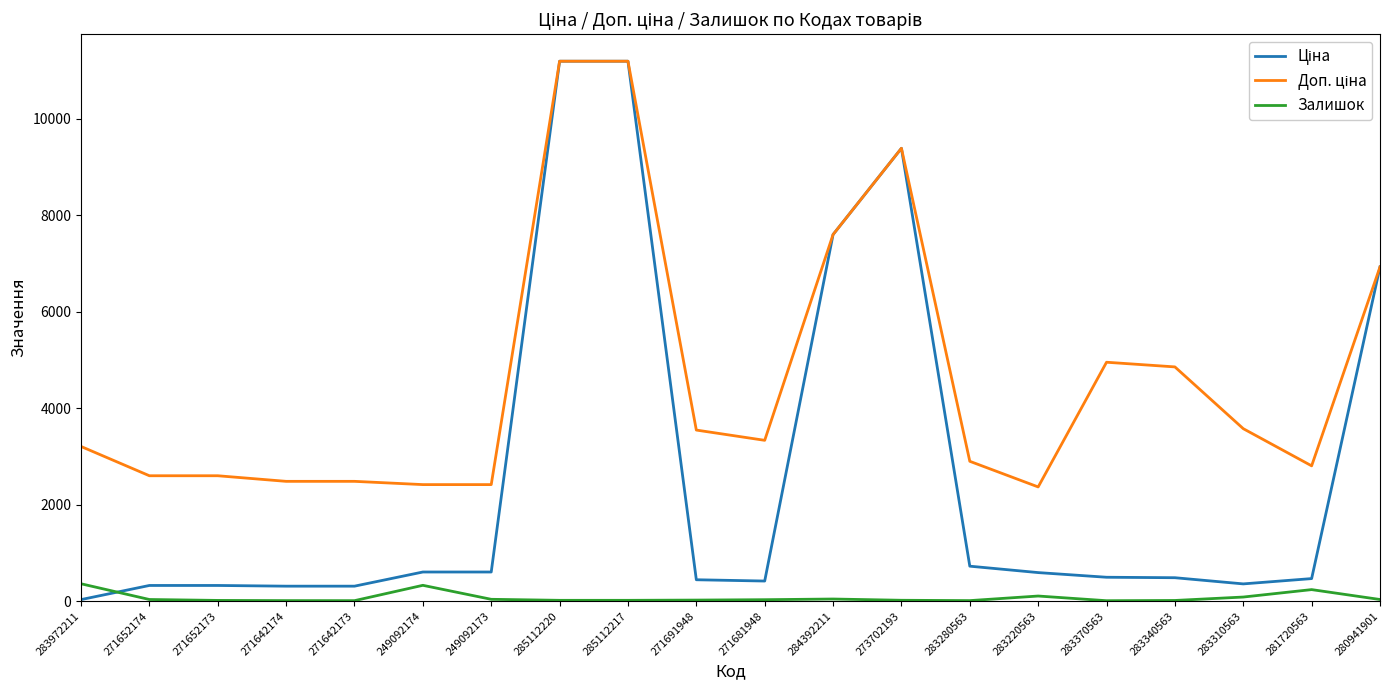

True or false: Залишок has a value of 9.0 at 283370563.

True